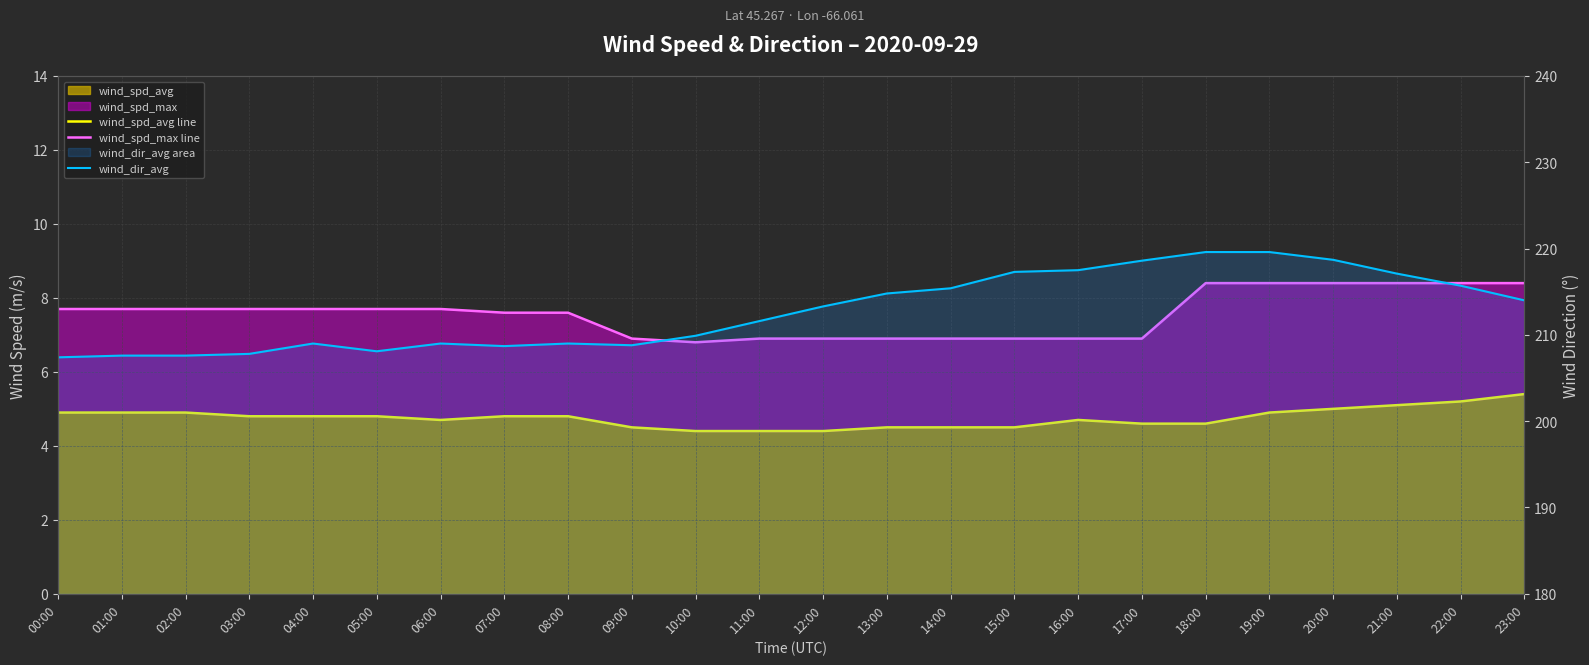

What is the label of the 8th point from the left?

07:00